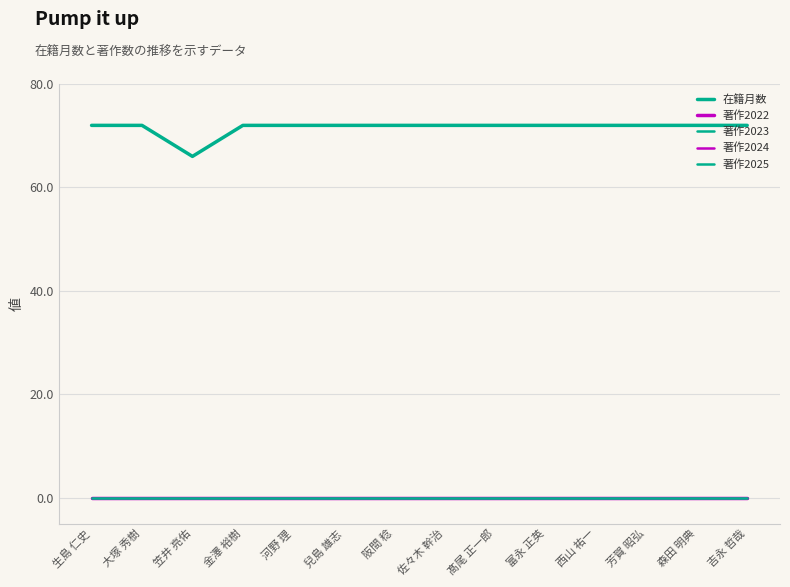

True or false: 著作2025 and 著作2024 cross at least once.

False